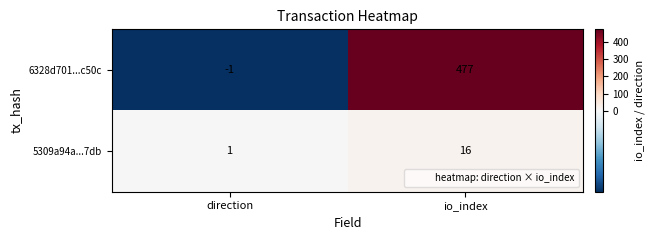

The value of 6328d701...c50c at direction is -1. True or false?

True